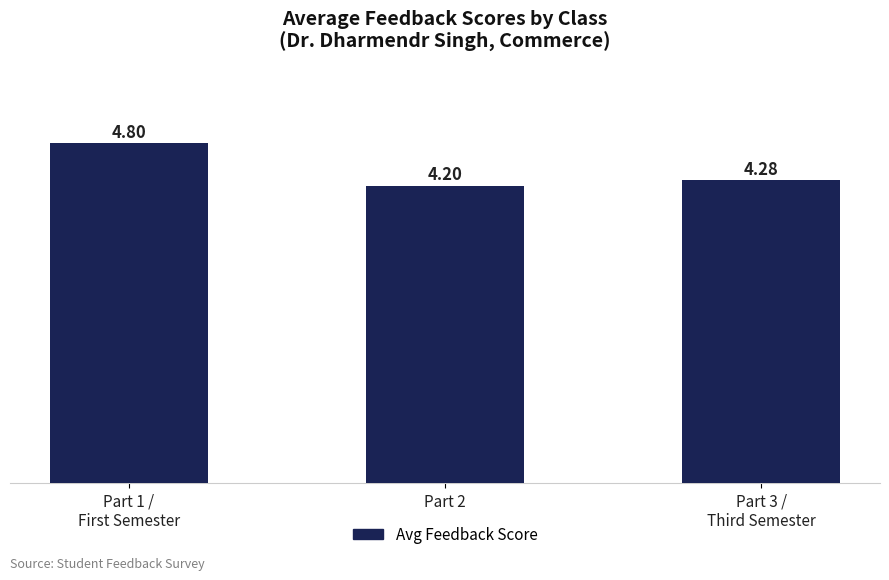

Reading right to left, extract all data points from this chart.

Part 3 /
Third Semester=4.3	Part 2=4.2	Part 1 /
First Semester=4.8